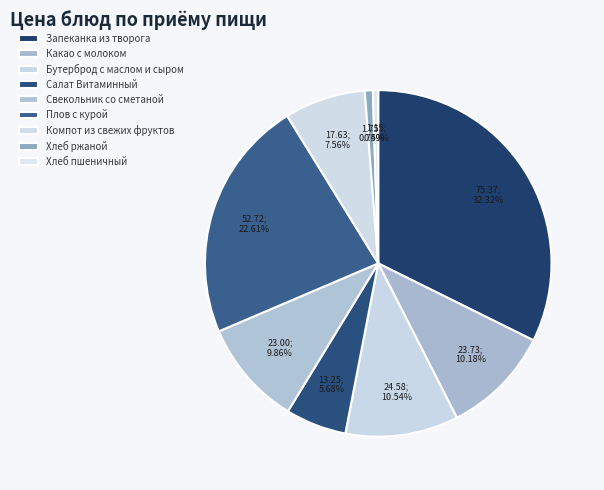

Rank the categories by value from lowest to highest.

Хлеб пшеничный, Хлеб ржаной, Салат Витаминный, Компот из свежих фруктов, Свекольник со сметаной, Какао с молоком, Бутерброд с маслом и сыром, Плов с курой, Запеканка из творога